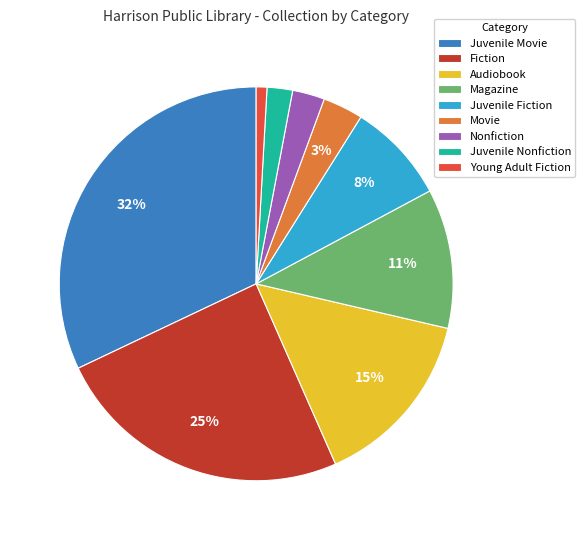

How many segments does this pie chart have?

9